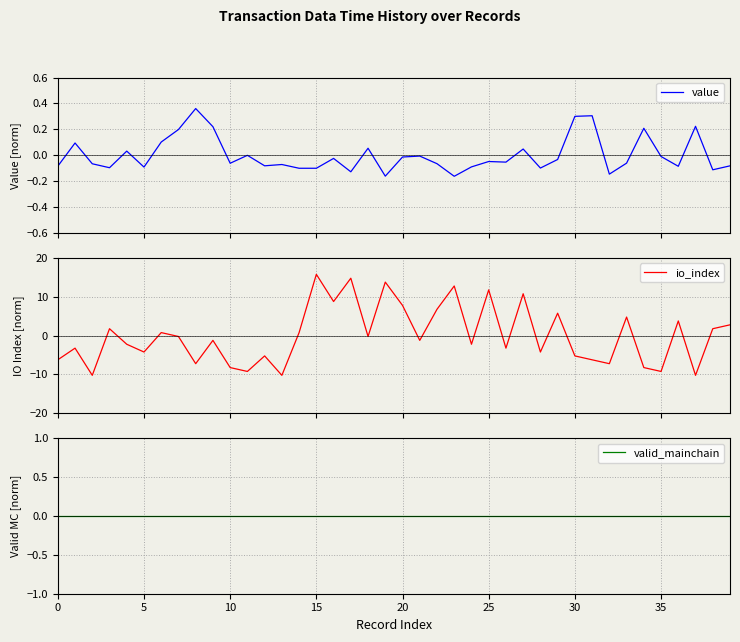

True or false: io_index has a value of -9.1 at 30.

False